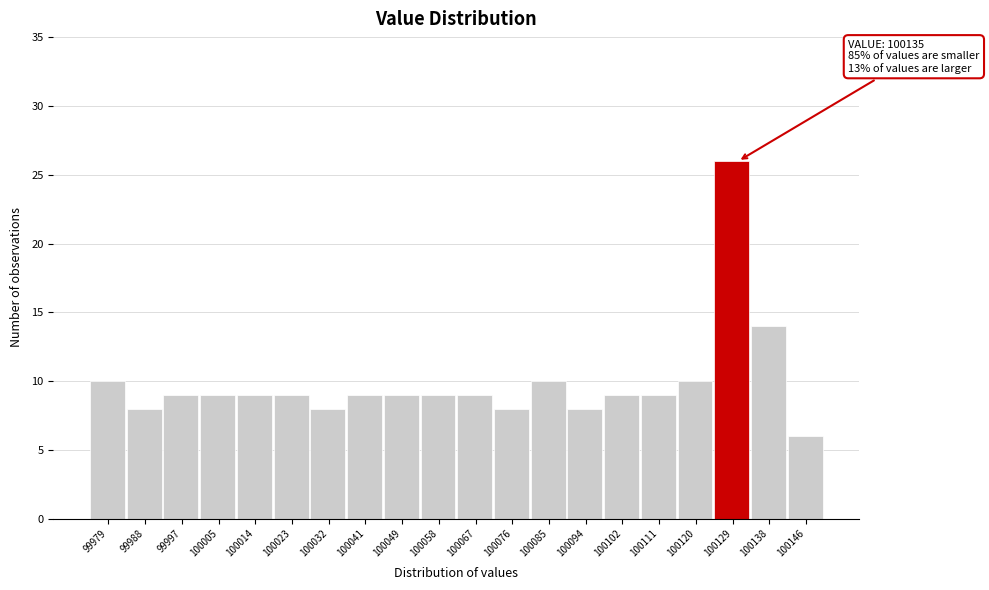

Reading left to right, list all the values displayed in this chart.

10	8	9	9	9	9	8	9	9	9	9	8	10	8	9	9	10	26	14	6